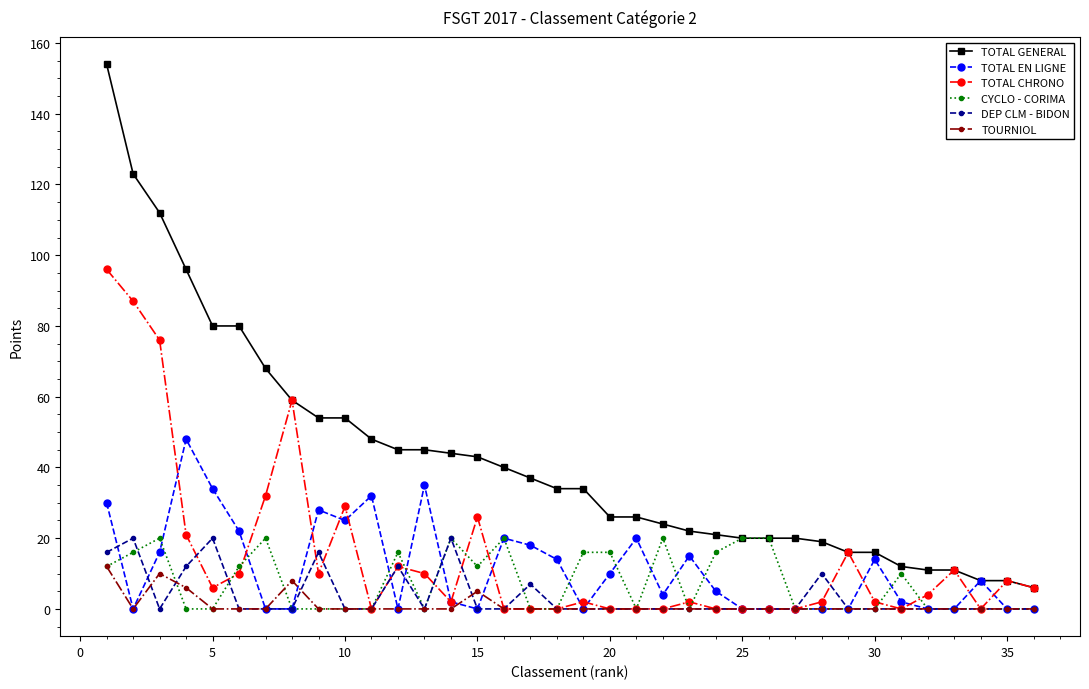

True or false: TOTAL EN LIGNE has more than 0 points higher than both neighbors.

True